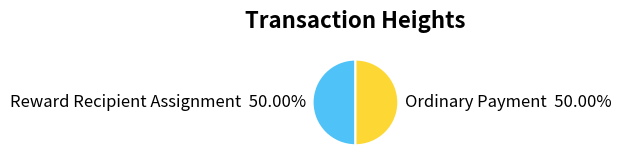

Is the sum of Reward Recipient Assignment and Ordinary Payment greater than half?

Yes